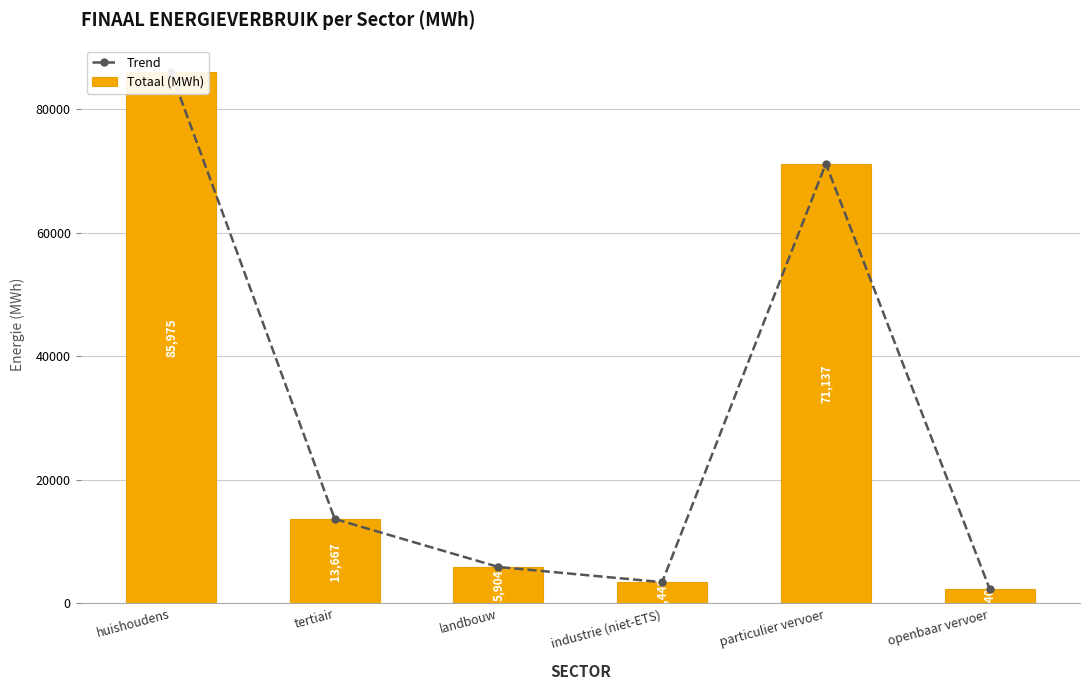

What is the greatest value displayed?

85975.1